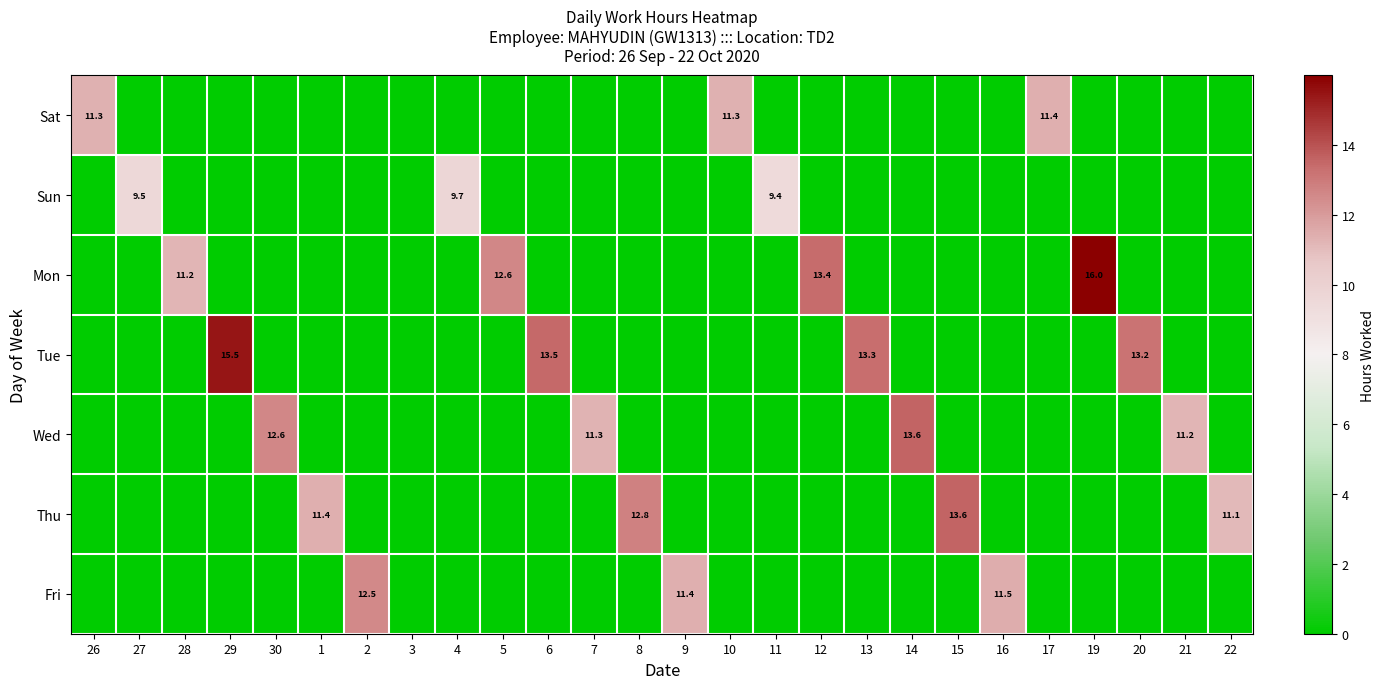

How many categories are shown in the chart?

26